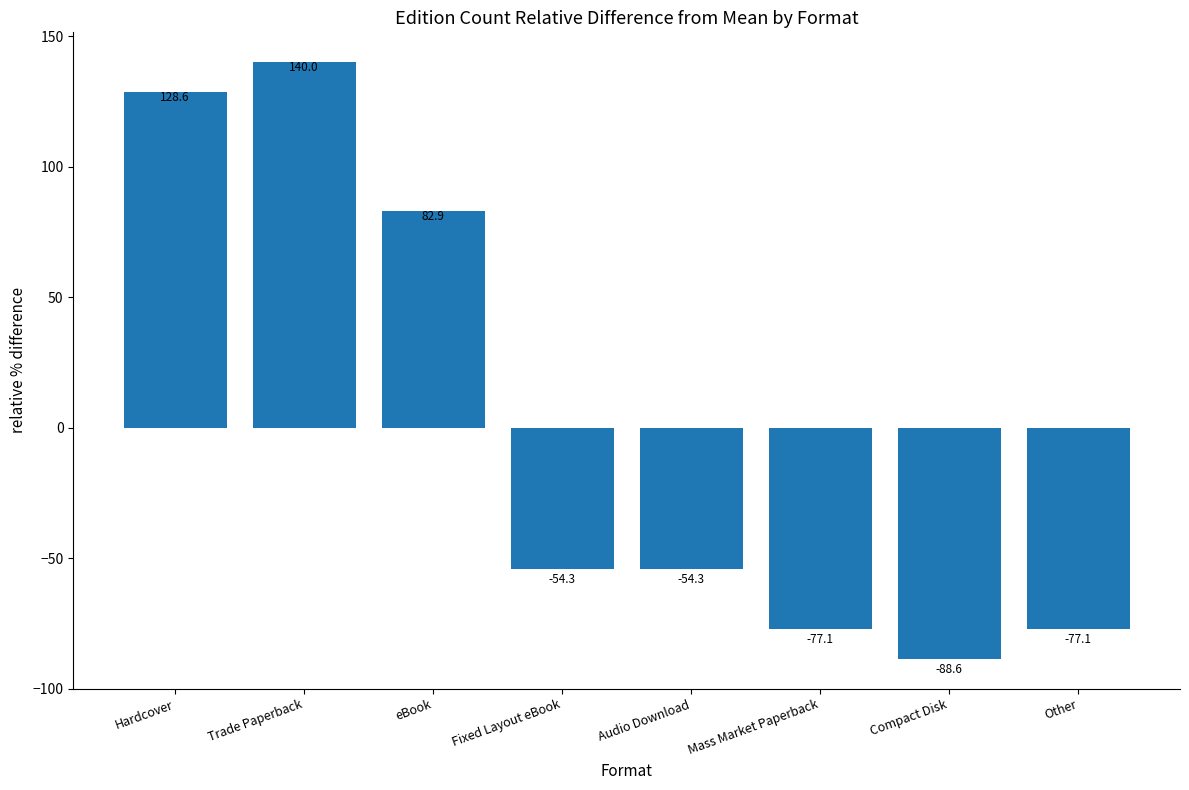

Which has a higher value, Mass Market Paperback or Fixed Layout eBook?

Fixed Layout eBook